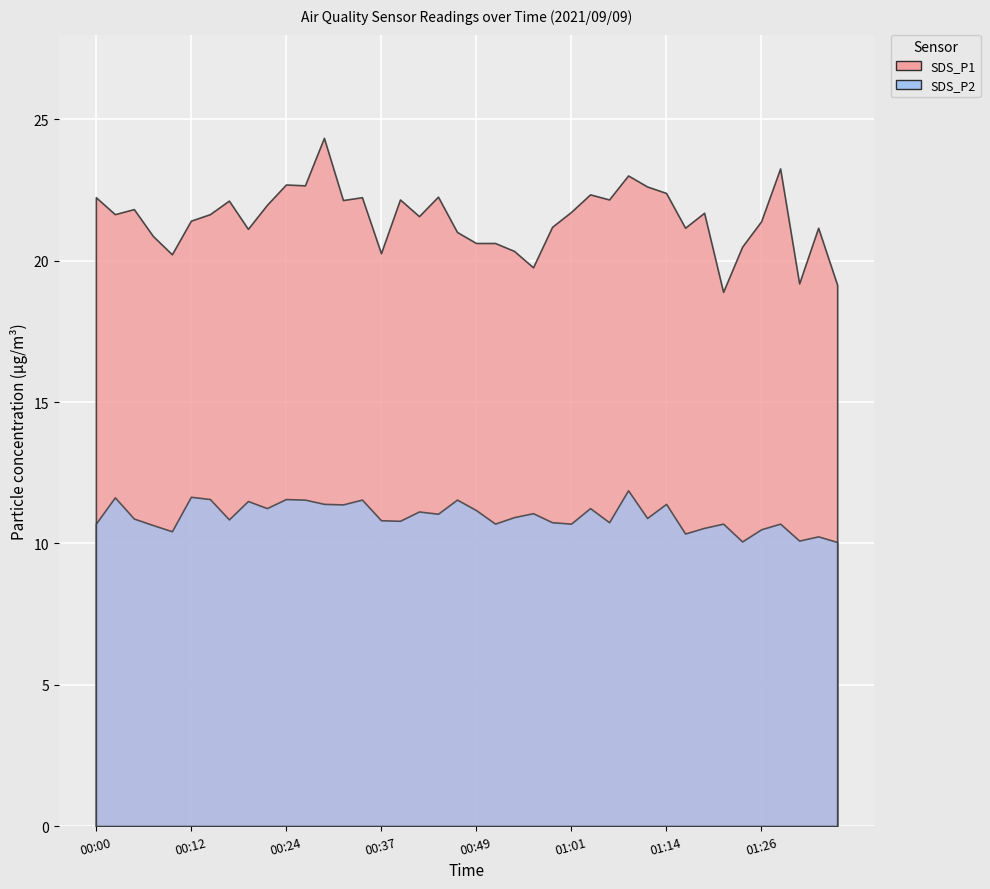

What is the approximate value of SDS_P1 at 00:19?

21.1